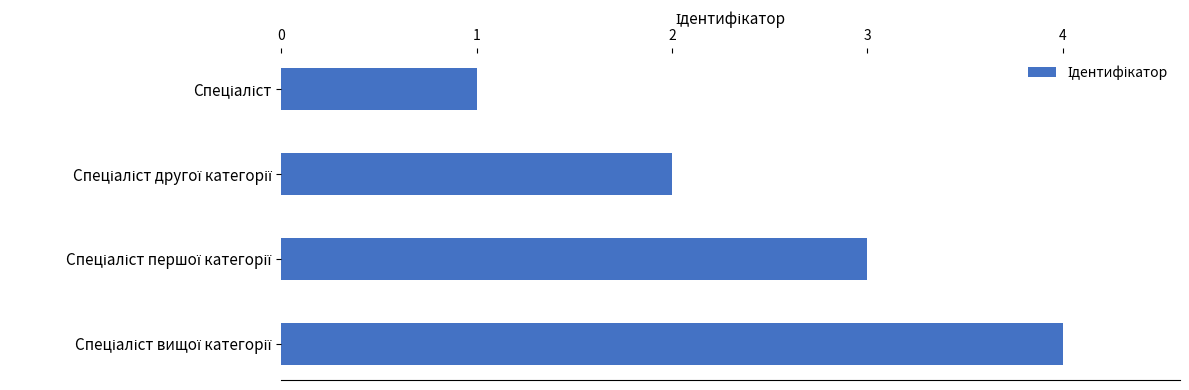

What is the maximum value shown in the chart?

4